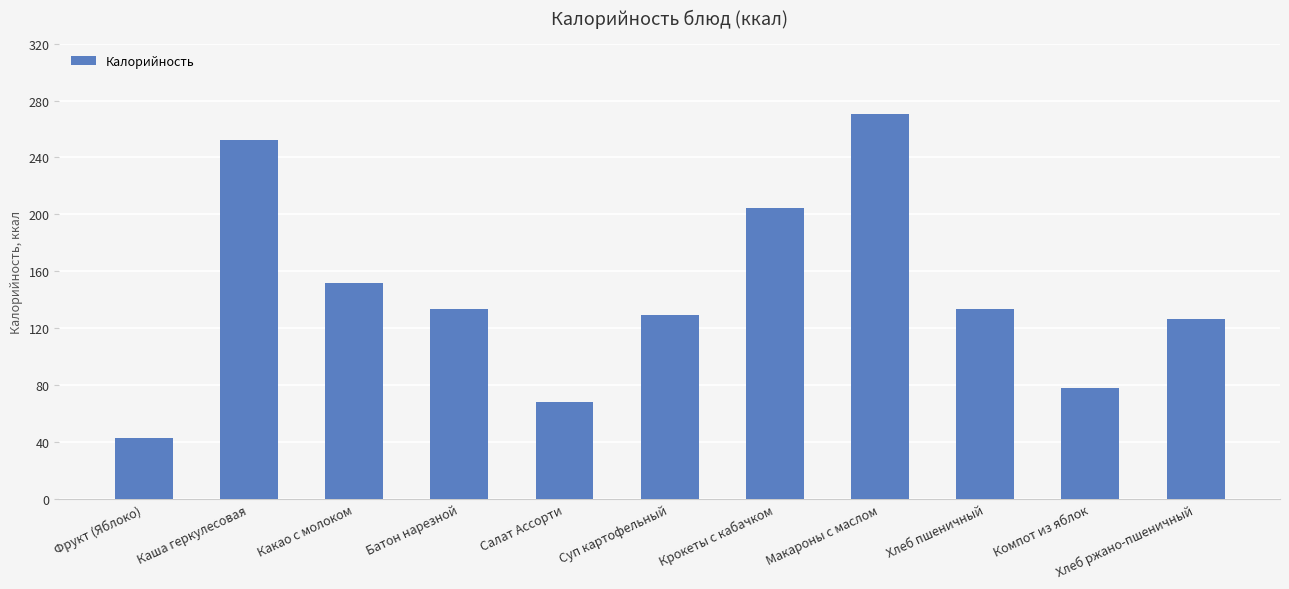

What is the difference between the maximum and minimum values?

227.6